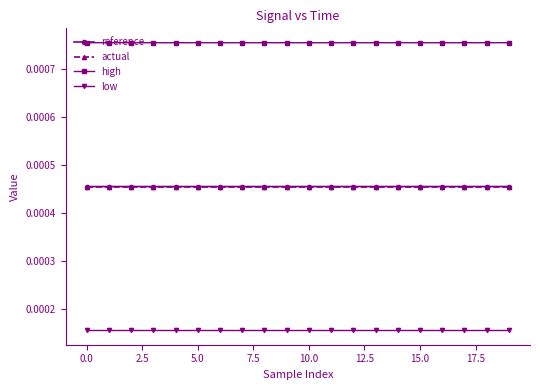

What are all the series names shown in the legend?

reference, actual, high, low